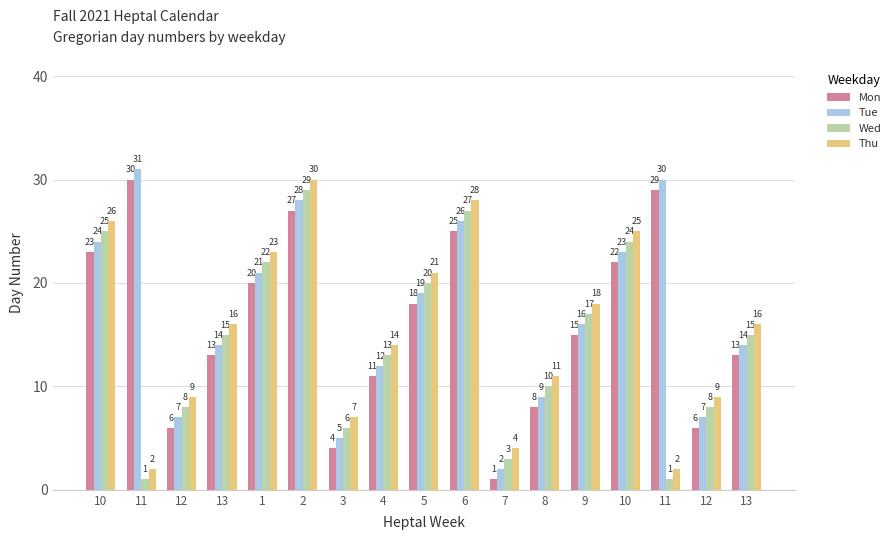

What is the difference between the Thu values at 13 and 7?

12